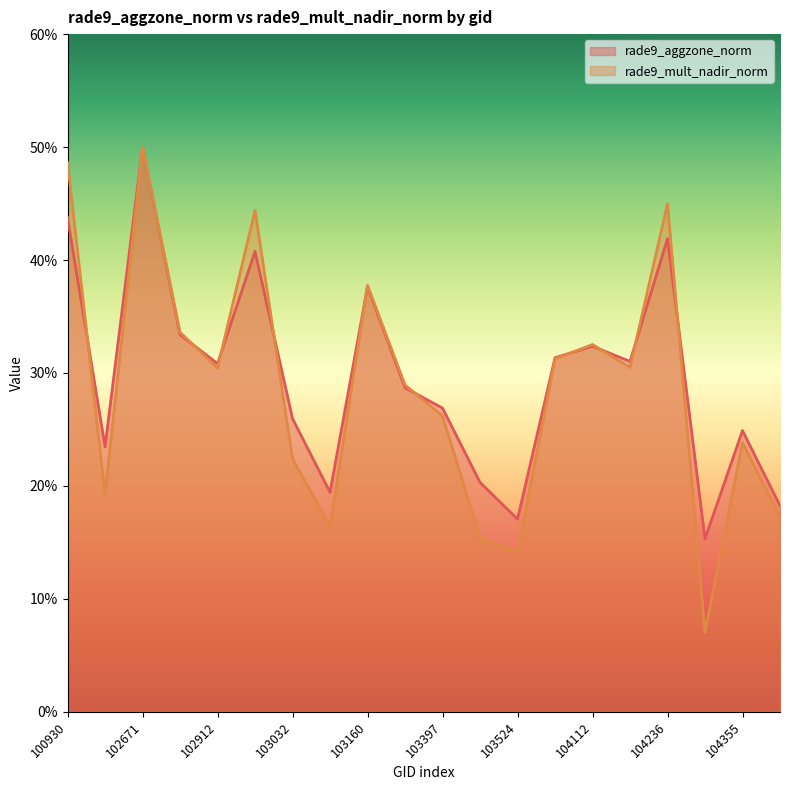

What is the difference between the maximum and minimum values in the rade9_aggzone_norm series?

0.3